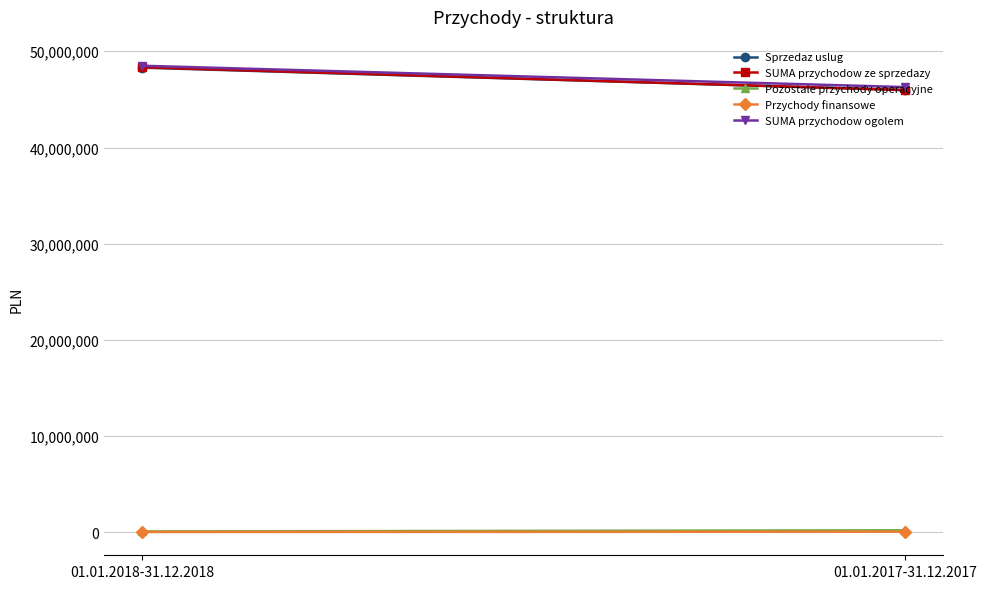

What are all the series names shown in the legend?

Sprzedaz uslug, SUMA przychodow ze sprzedazy, Pozostale przychody operacyjne, Przychody finansowe, SUMA przychodow ogolem